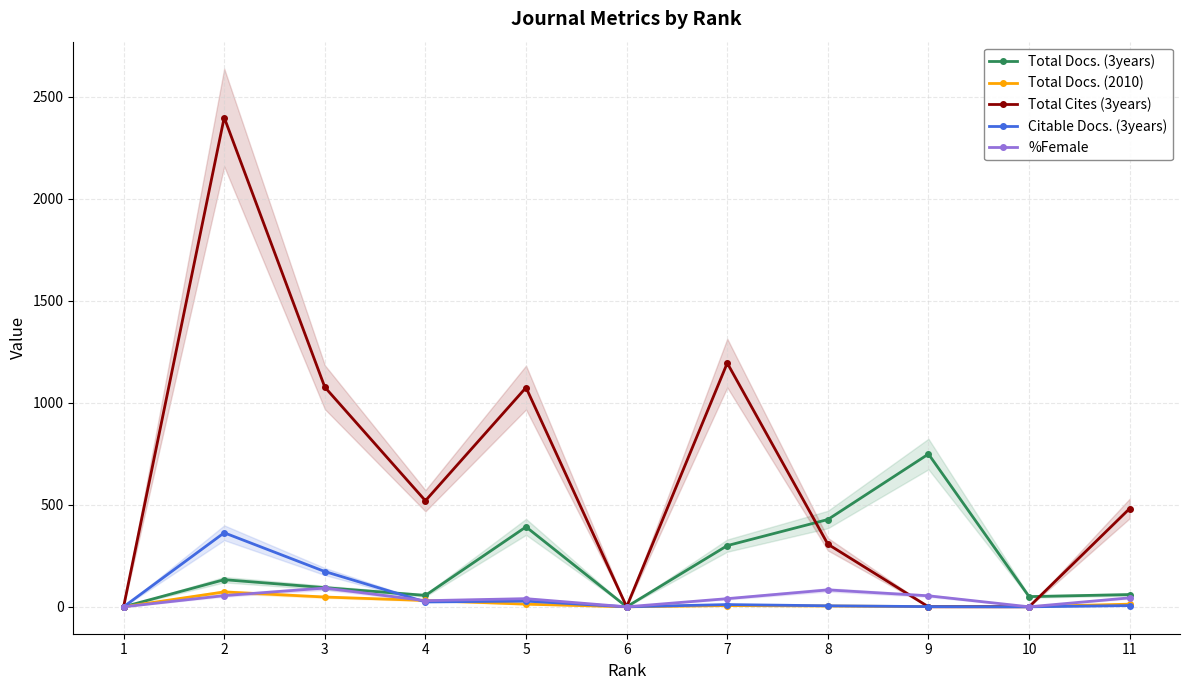

Between 7 and 2, which is larger?

7